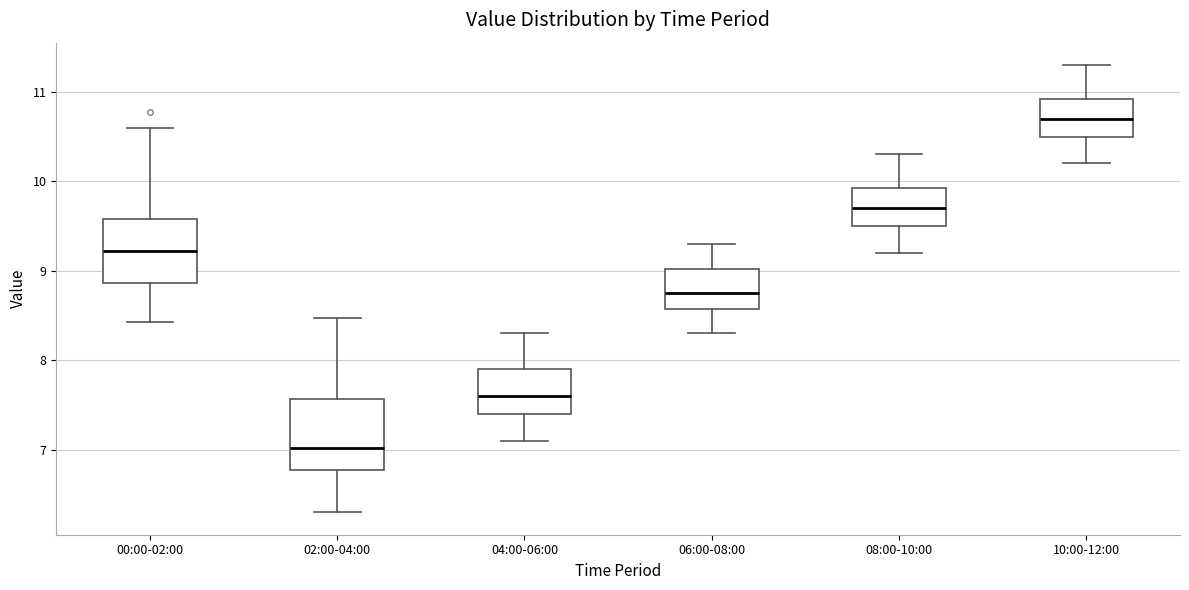

Where is the lower edge of the box for 00:00-02:00 on the y-axis? The values are not printed on the chart, so give them approximately, as read against the axis.

8.9